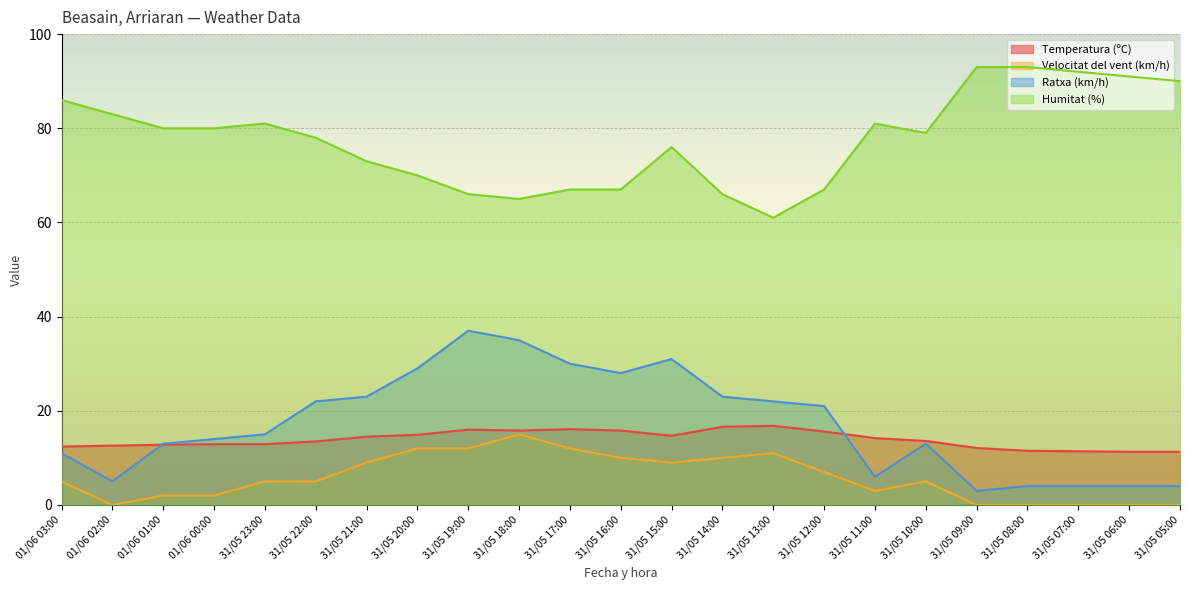

What are all the series names shown in the legend?

Temperatura (ºC), Velocitat del vent (km/h), Ratxa (km/h), Humitat (%)